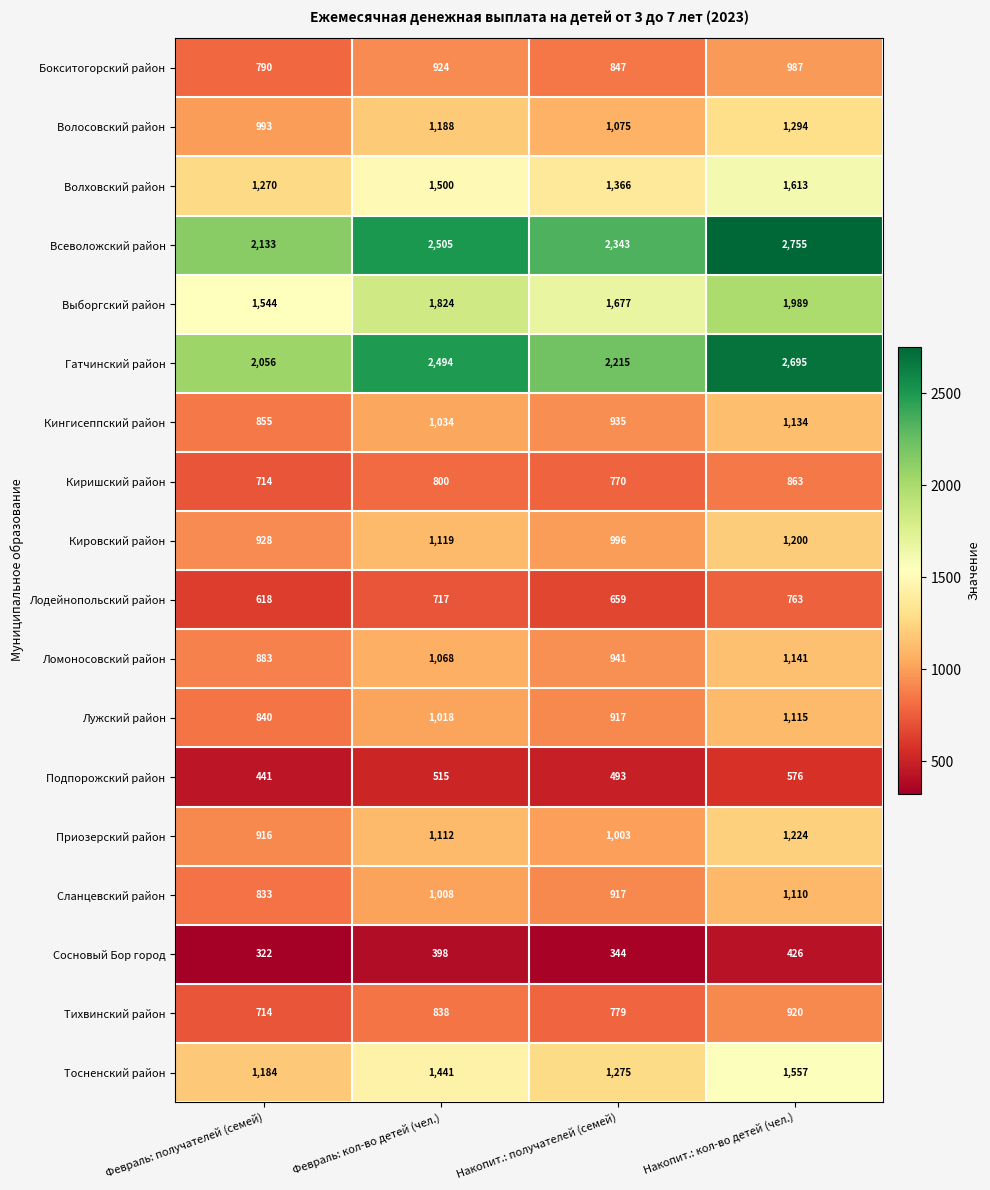

At which label does Лужский район reach its peak?

Накопит.: кол-во детей (чел.)